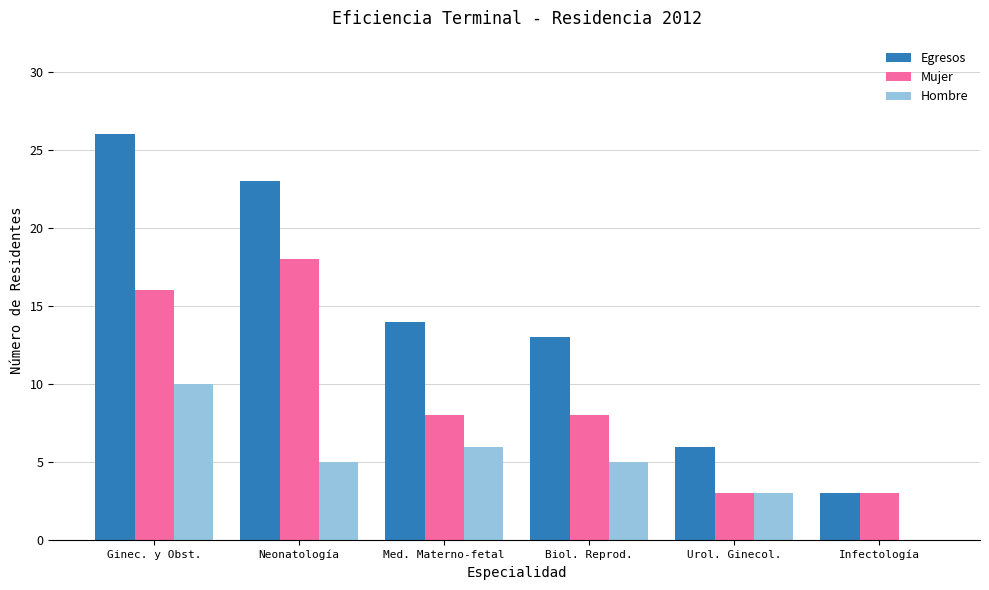

What is the total value across all series at Neonatología?

46